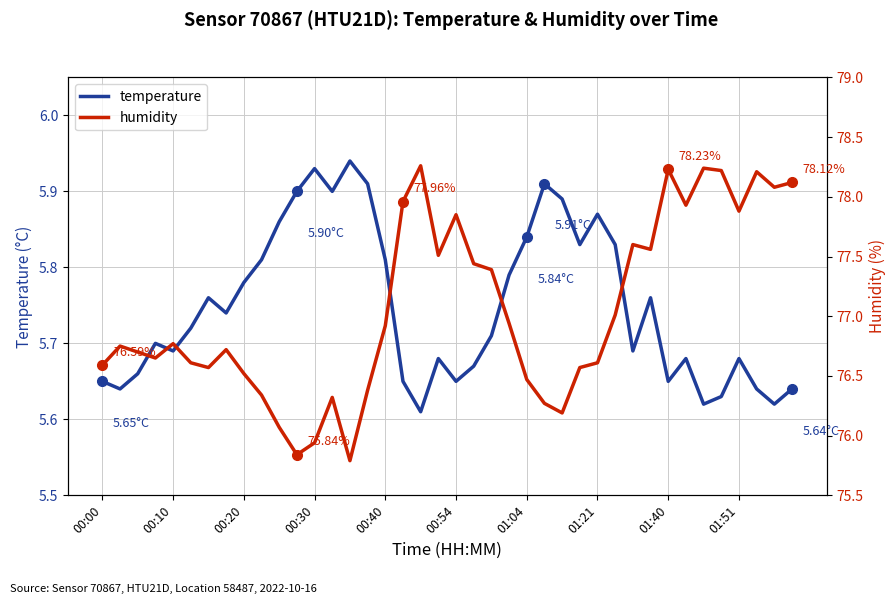

What is the total value across all series at 33?

83.6